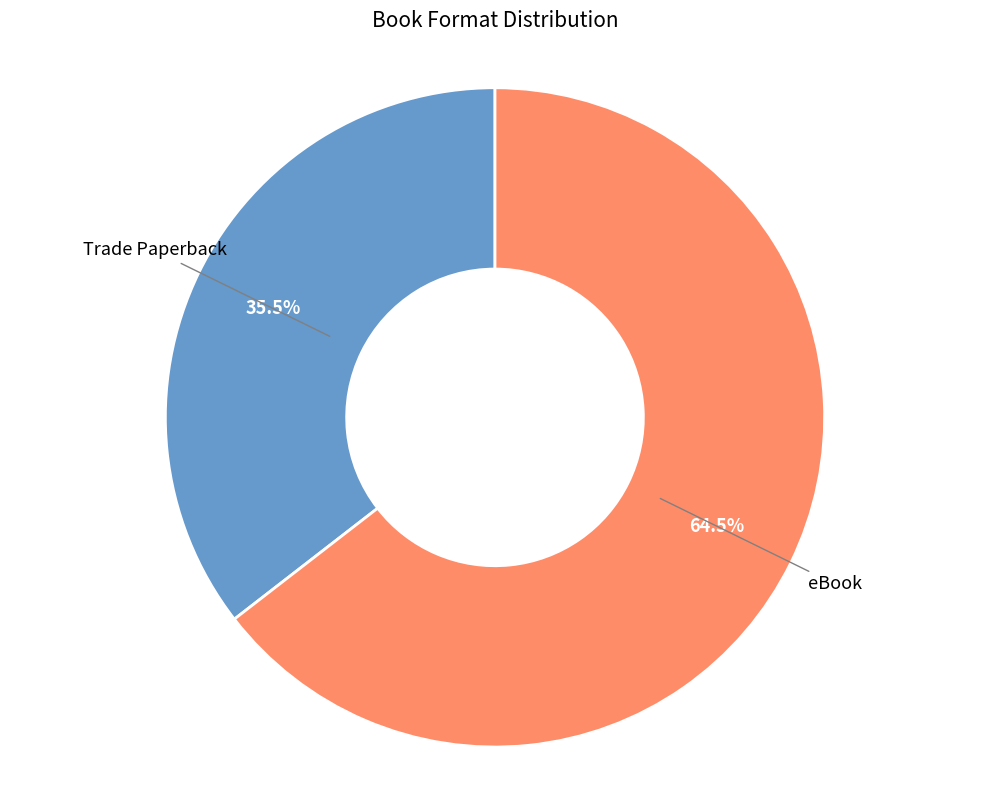

Which category accounts for the majority?

eBook